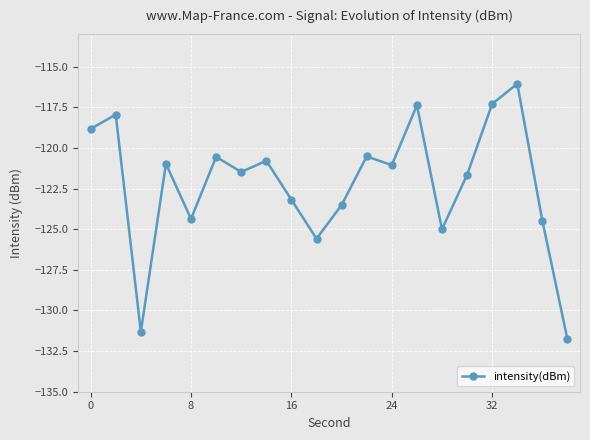

What is the value of the 18th point from the left?

-116.1